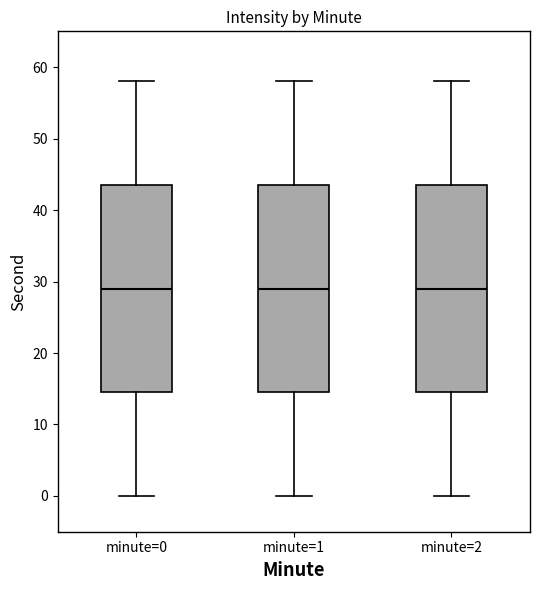

Reading left to right, transcribe this box plot: for each box, give where its median line is, the range the box spans, and where its two whiskers end, as read against the y-axis. The values are not printed on the chart, so give them approximately, as read against the axis.

minute=0: median 29, box 15 to 44, whiskers 0 to 58
minute=1: median 29, box 15 to 44, whiskers 0 to 58
minute=2: median 29, box 15 to 44, whiskers 0 to 58